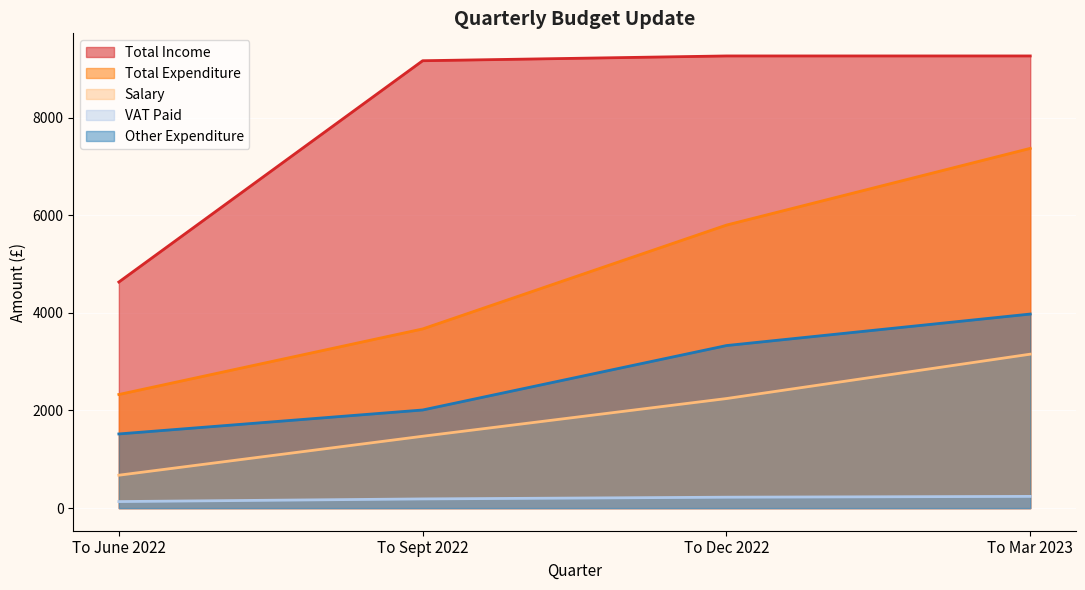

Is it true that Other Expenditure equals 3329.5 at To Dec 2022?

True